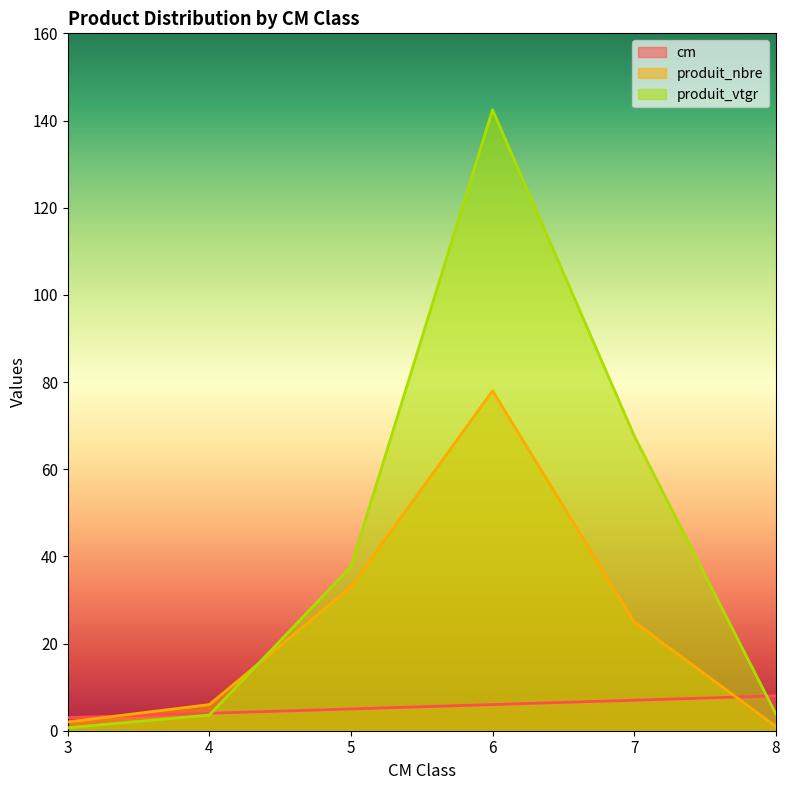

Between 4 and 6, which series saw the biggest shift?

produit_vtgr